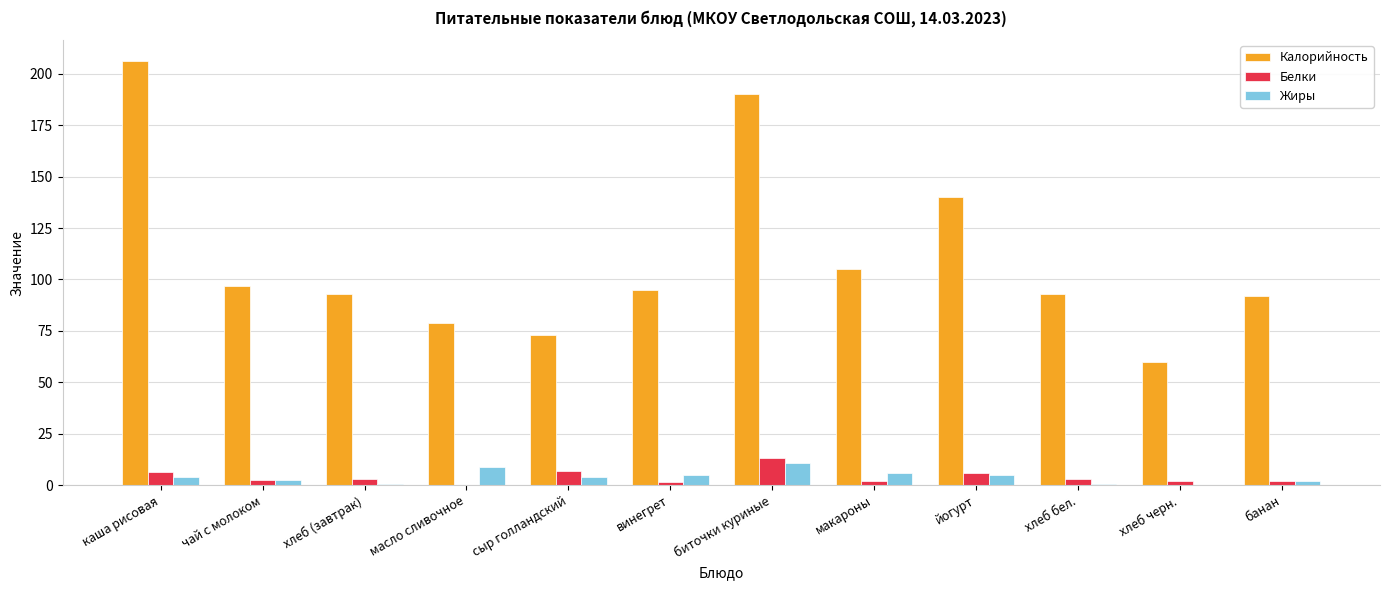

What are all the series names shown in the legend?

Калорийность, Белки, Жиры